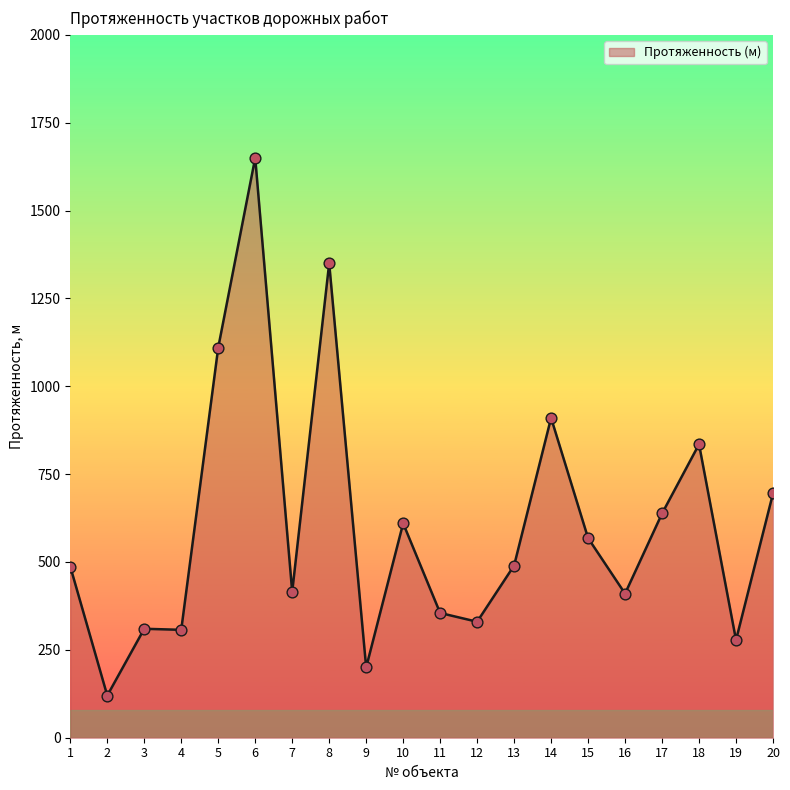

Which has a higher value, 19 or 9?

19